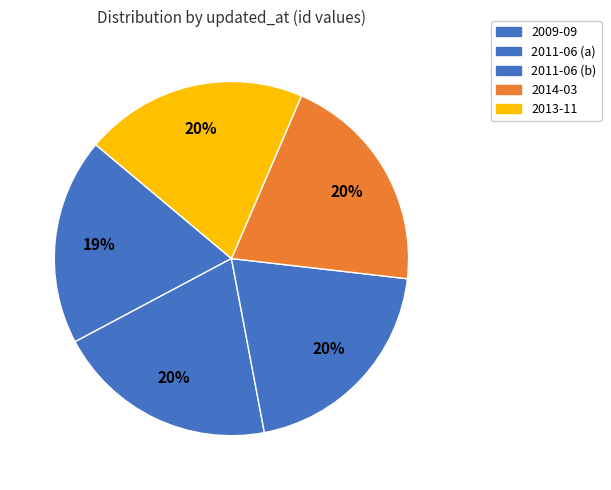

How many slices are in this pie chart?

5